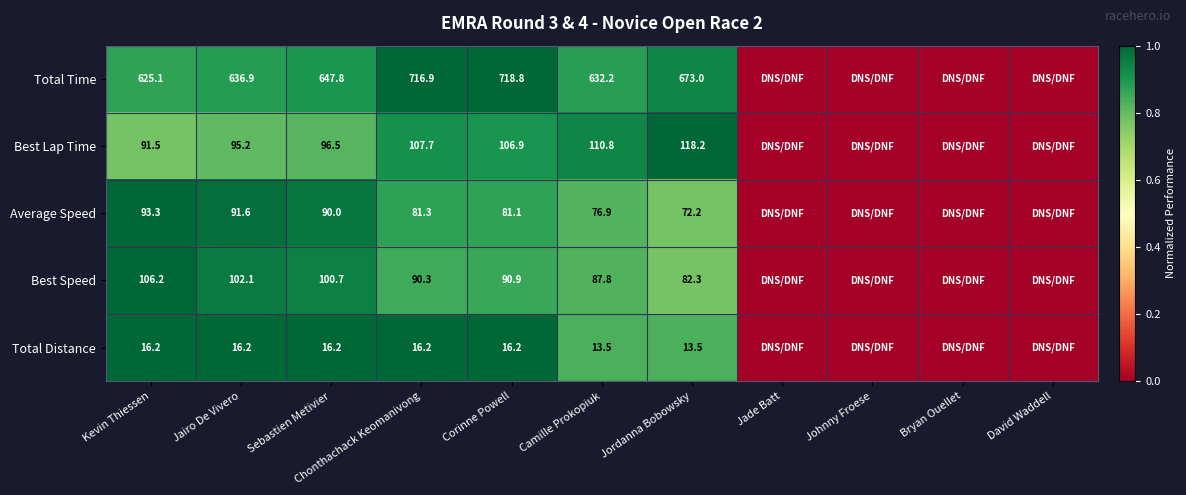

Is the value of Average Speed at Jairo De Vivero greater than the value of Best Lap Time at Sebastien Metivier?

No